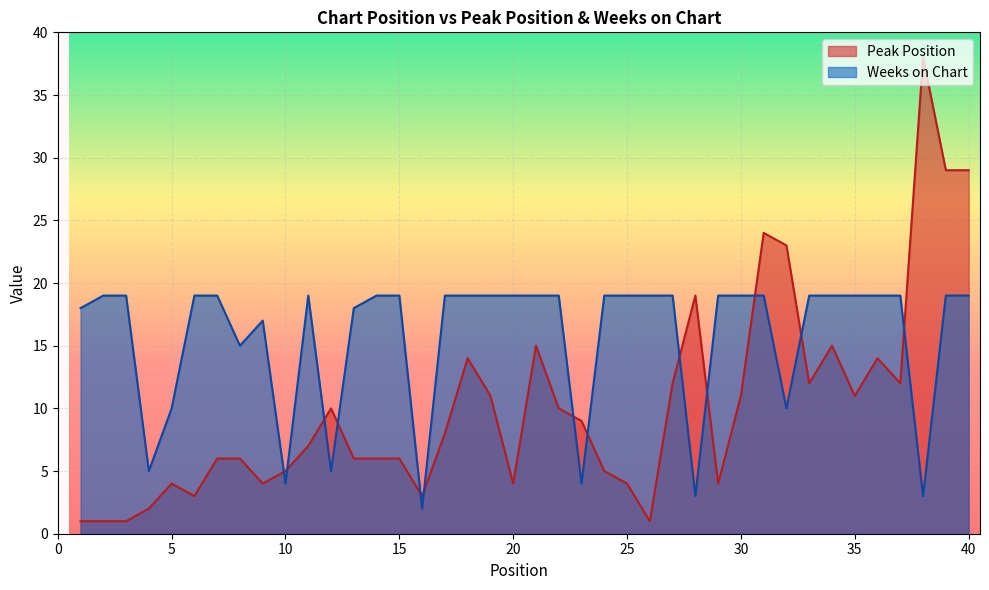

How many lines are shown in the chart?

2